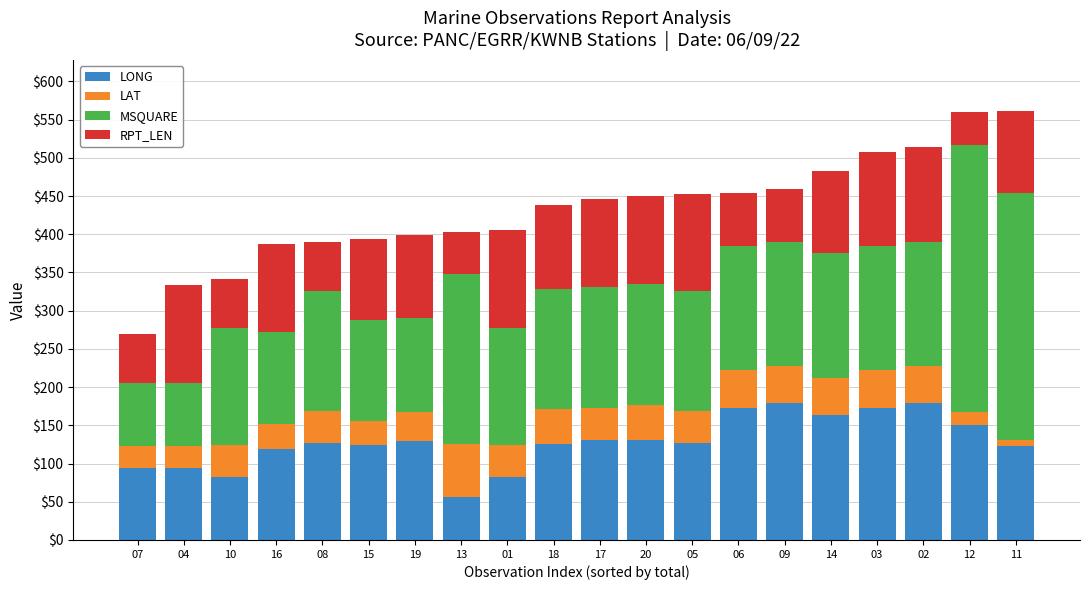

The value of LONG at 08 is 127.5. True or false?

True